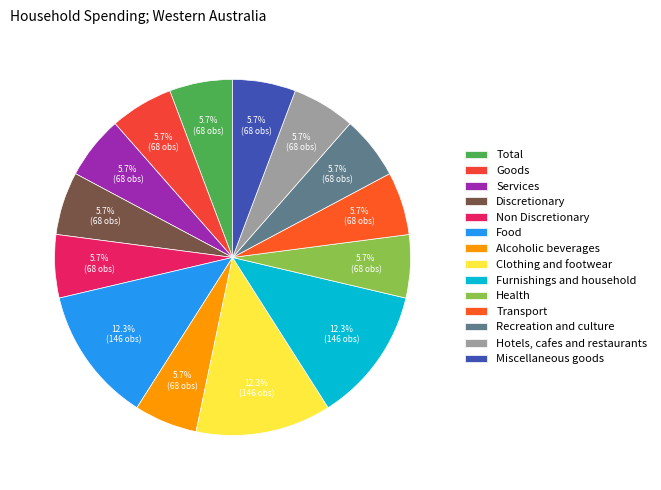

To the nearest percent, what percentage of the pie is Alcoholic beverages?

6%